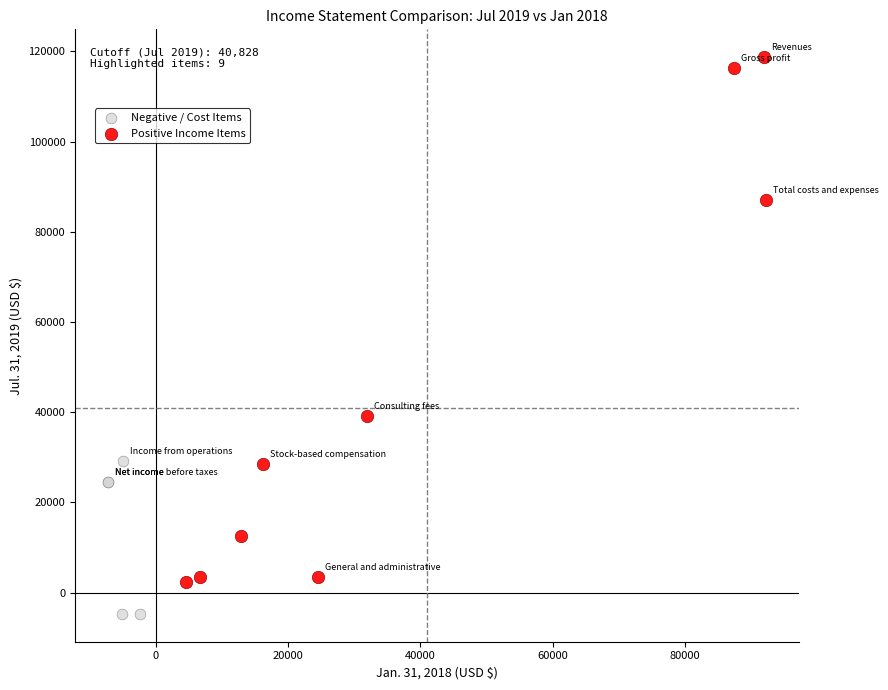

Which series has the widest spread of Y values?

Positive Income Items